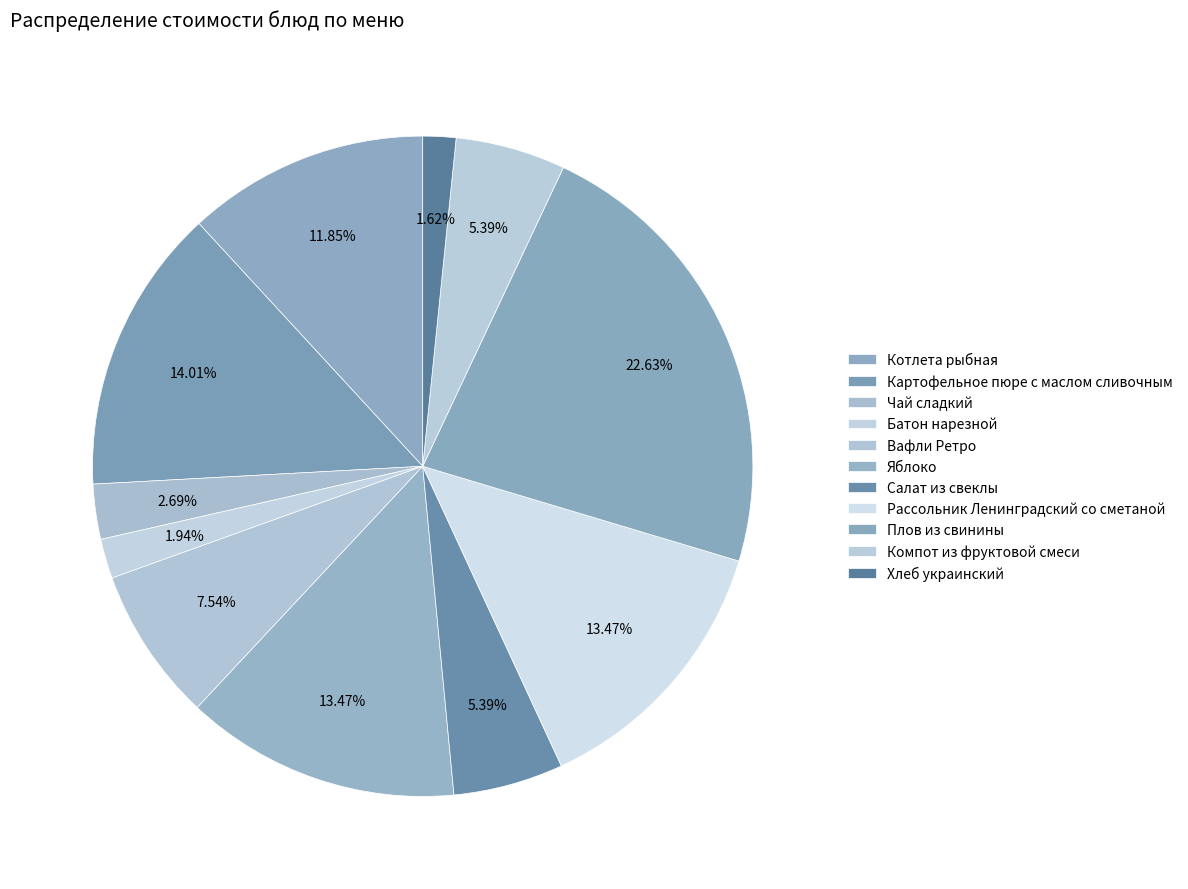

How many segments does this pie chart have?

11